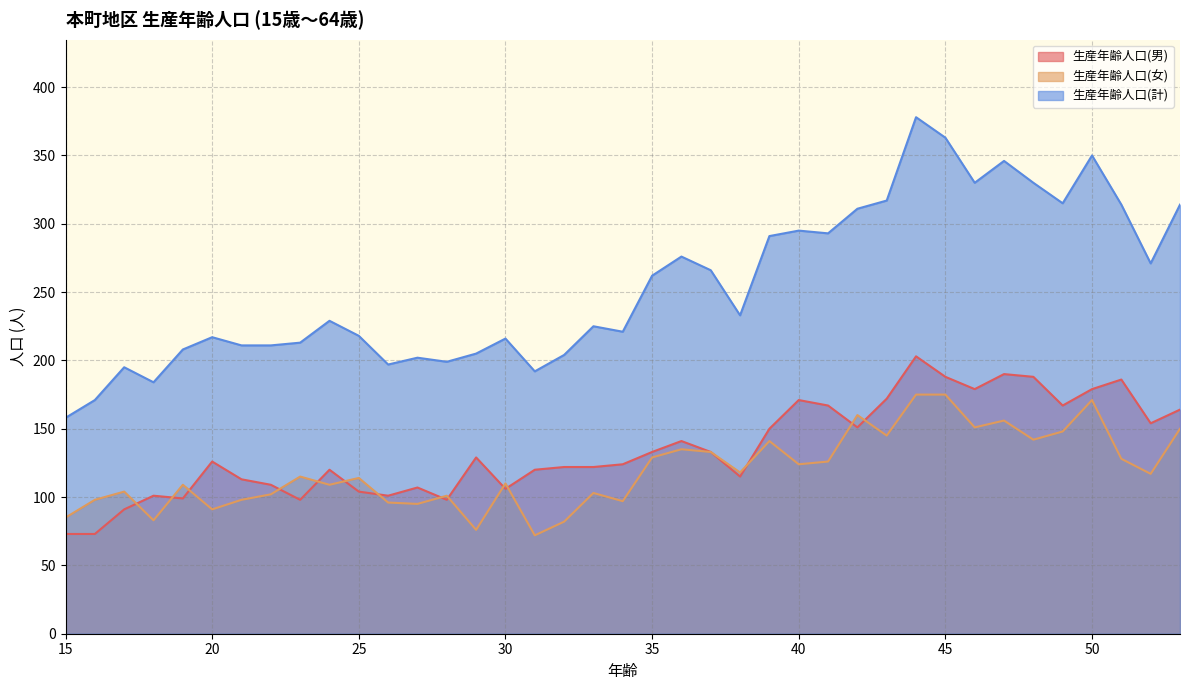

What value does the 生産年齢人口(計) series have at 52, to the nearest 5?

270